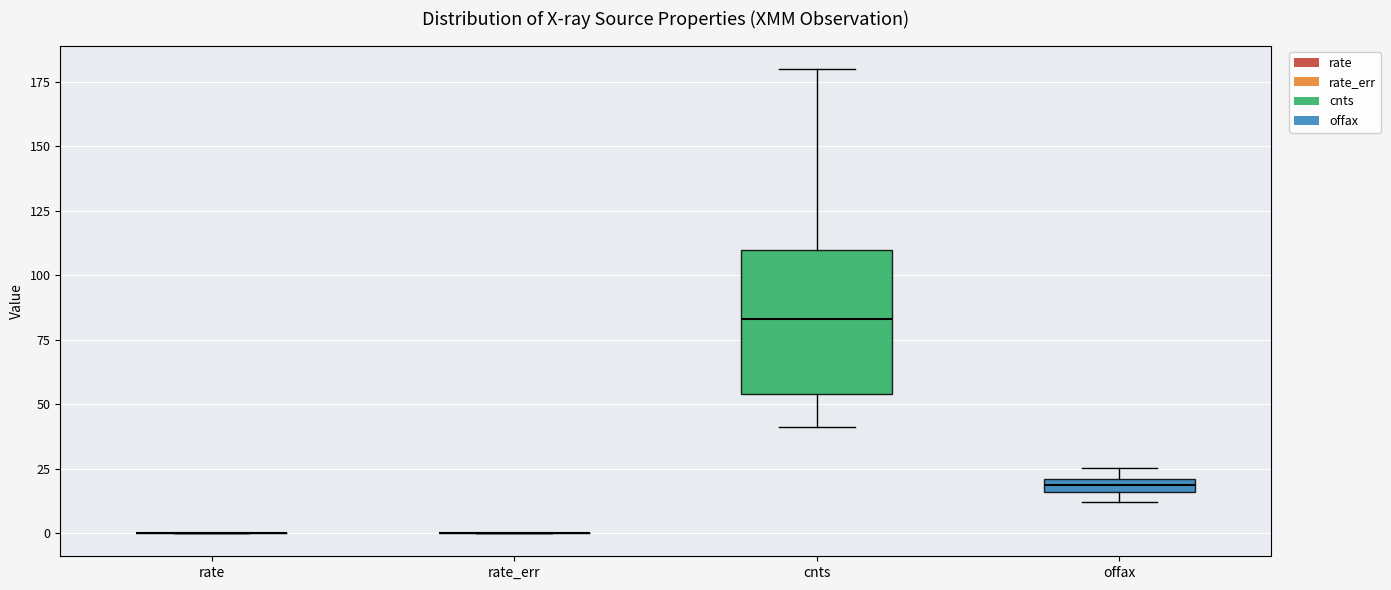

Comparing the boxes themselves (not the whiskers), which one is the tallest?

cnts